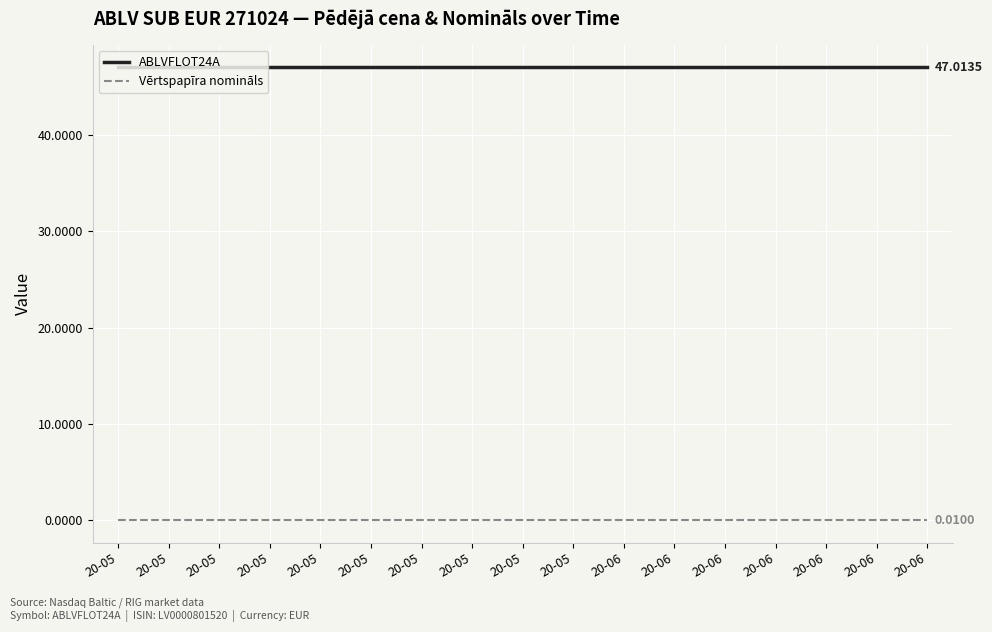

What are all the series names shown in the legend?

ABLVFLOT24A, Vērtspapīra nomināls